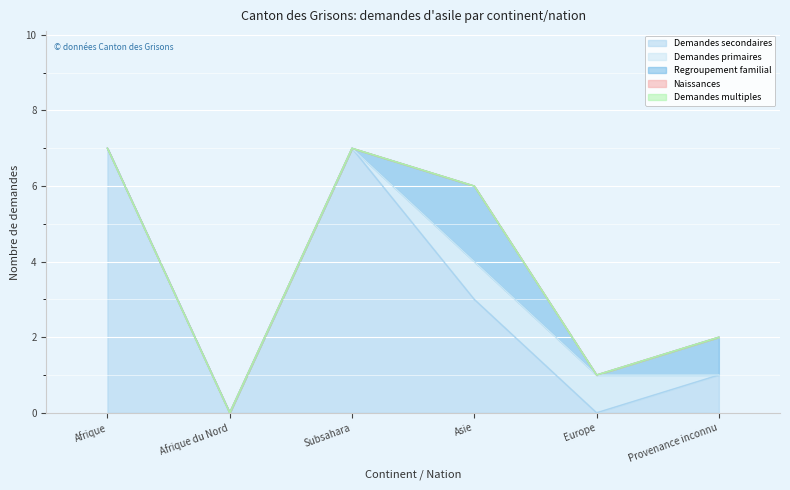

How many lines are shown in the chart?

5